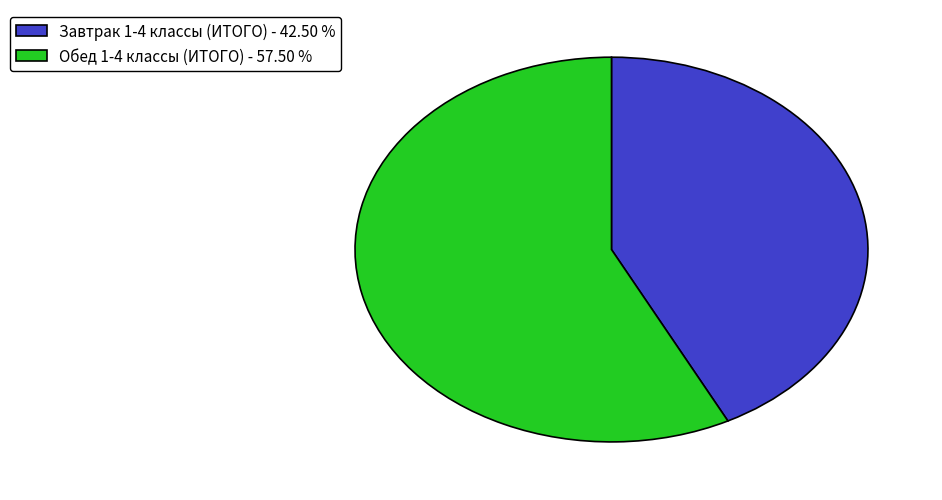

Which category has the biggest portion of the pie?

Обед 1-4 классы (ИТОГО)